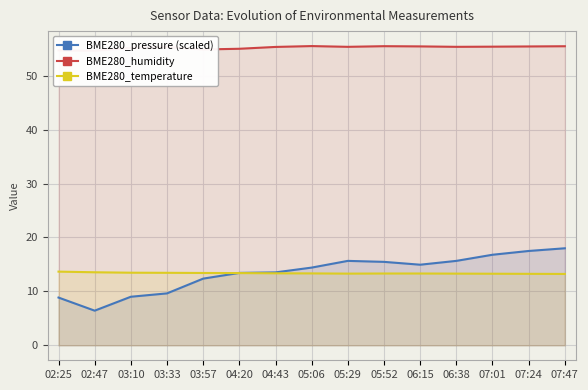

Reading left to right, what are all the values shown in this chart?

BME280_pressure (scaled): 02:25=8.9	02:47=6.4	03:10=9.0	03:33=9.6	03:57=12.4	04:20=13.4	04:43=13.5	05:06=14.4	05:29=15.7	05:52=15.5	06:15=15.0	06:38=15.7	07:01=16.8	07:24=17.5	07:47=18.0
BME280_humidity: 02:25=54.7	02:47=54.6	03:10=55.2	03:33=55.4	03:57=54.9	04:20=55.0	04:43=55.4	05:06=55.5	05:29=55.4	05:52=55.5	06:15=55.5	06:38=55.4	07:01=55.4	07:24=55.4	07:47=55.5
BME280_temperature: 02:25=13.7	02:47=13.6	03:10=13.5	03:33=13.4	03:57=13.4	04:20=13.4	04:43=13.4	05:06=13.3	05:29=13.3	05:52=13.3	06:15=13.3	06:38=13.3	07:01=13.3	07:24=13.3	07:47=13.2